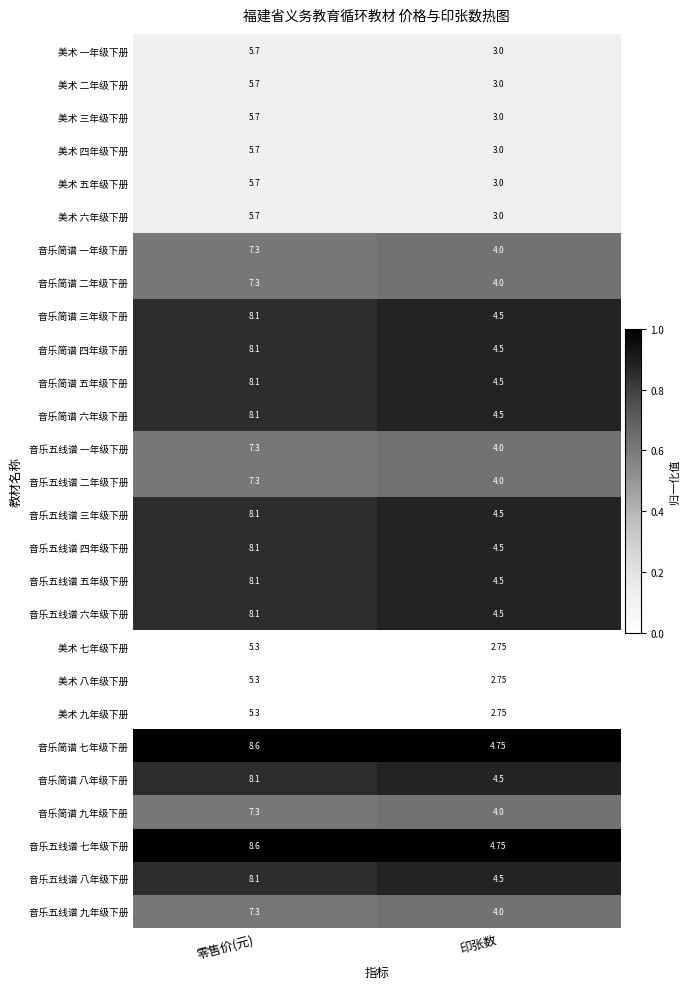

Is the value of 音乐五线谱 六年级下册 at 印张数 greater than the value of 美术 二年级下册 at 印张数?

Yes